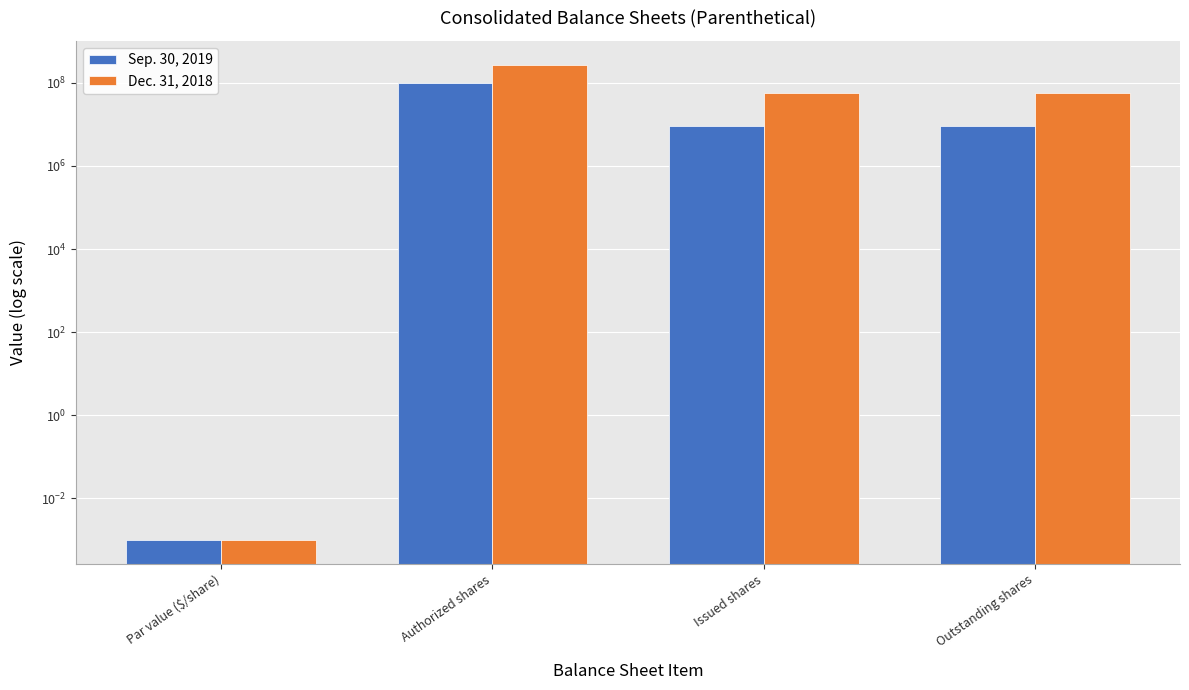

Which category has the lowest value in the Sep. 30, 2019 series?

Par value ($/share)